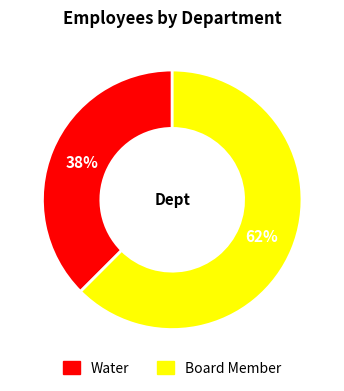

Does any single category account for the majority?

Yes